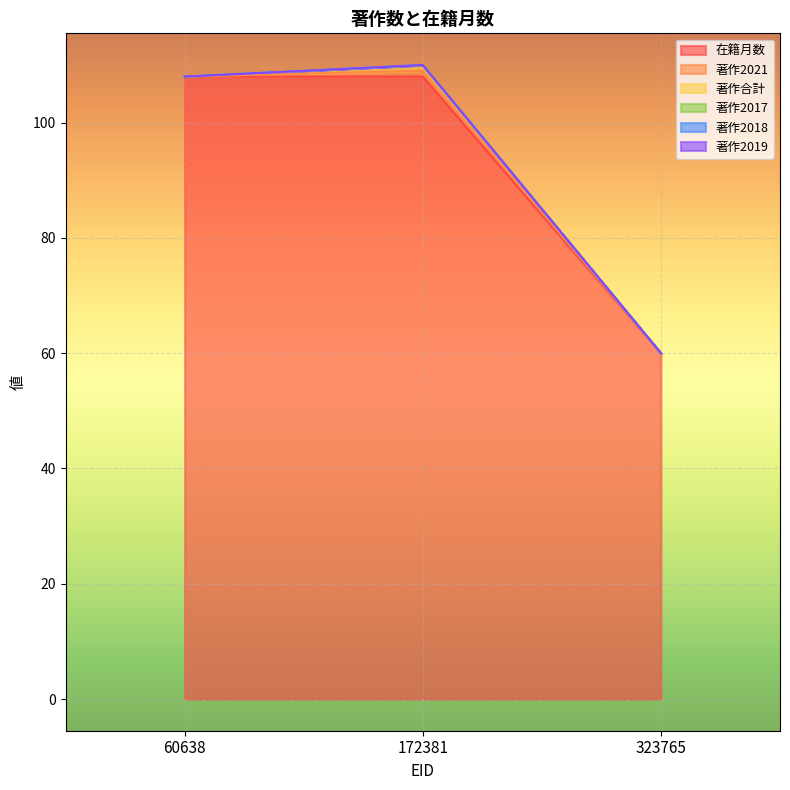

Rank the series by their maximum value, from lowest to highest.

著作2017, 著作2018, 著作2019, 著作2021, 著作合計, 在籍月数